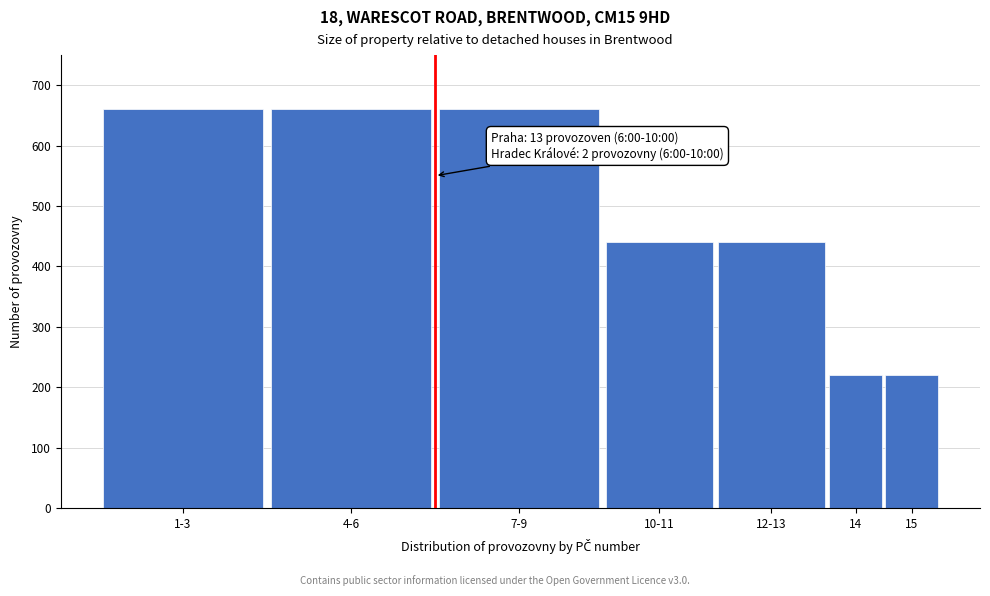

Reading left to right, list all the values displayed in this chart.

1-3=660	4-6=660	7-9=660	10-11=440	12-13=440	14=220	15=220